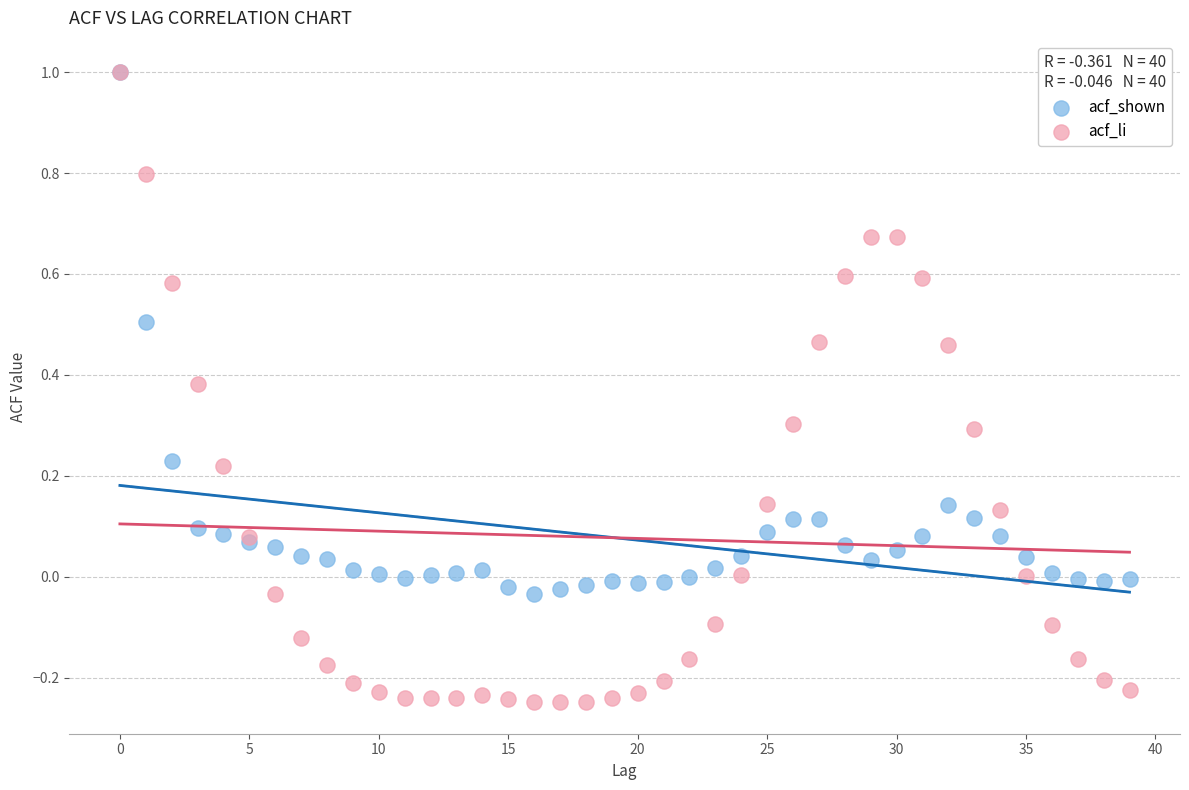

Which series reaches the minimum Y coordinate?

acf_li